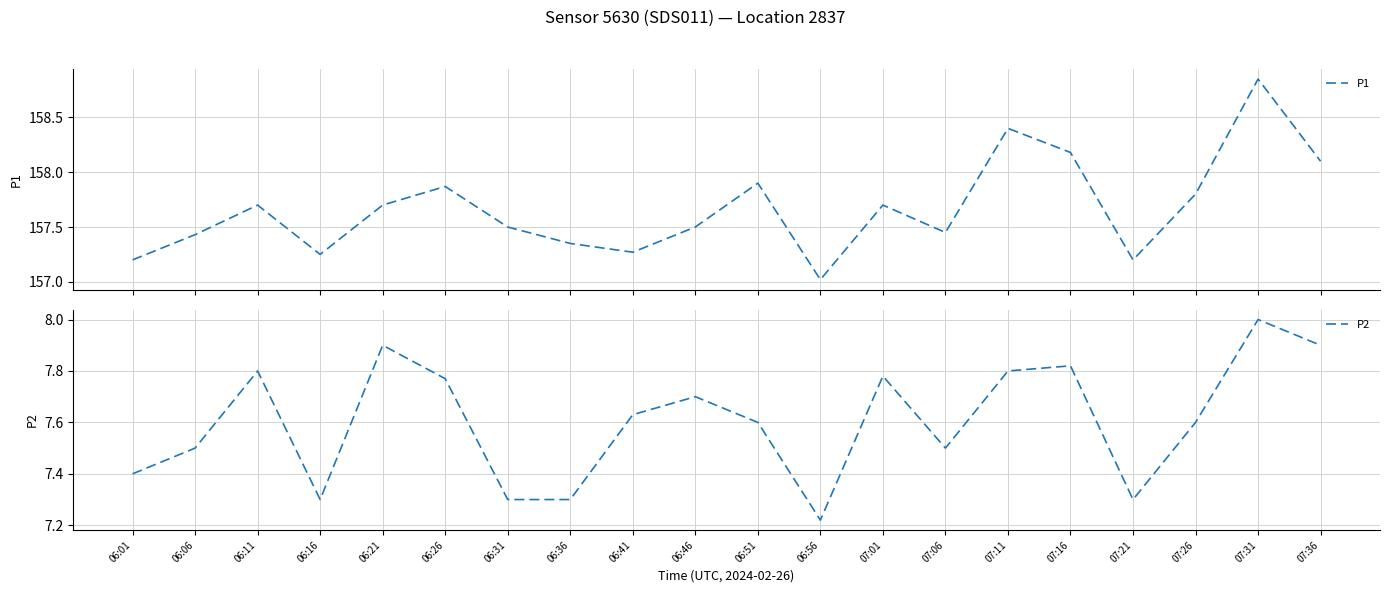

Where is the first local minimum for P2?

06:16